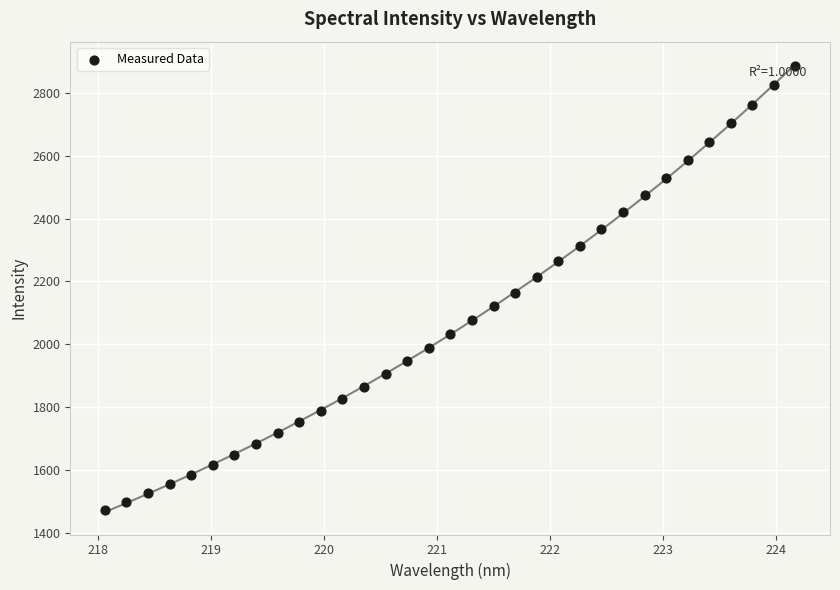

What is the range of Y values (max minus min)?

1416.0